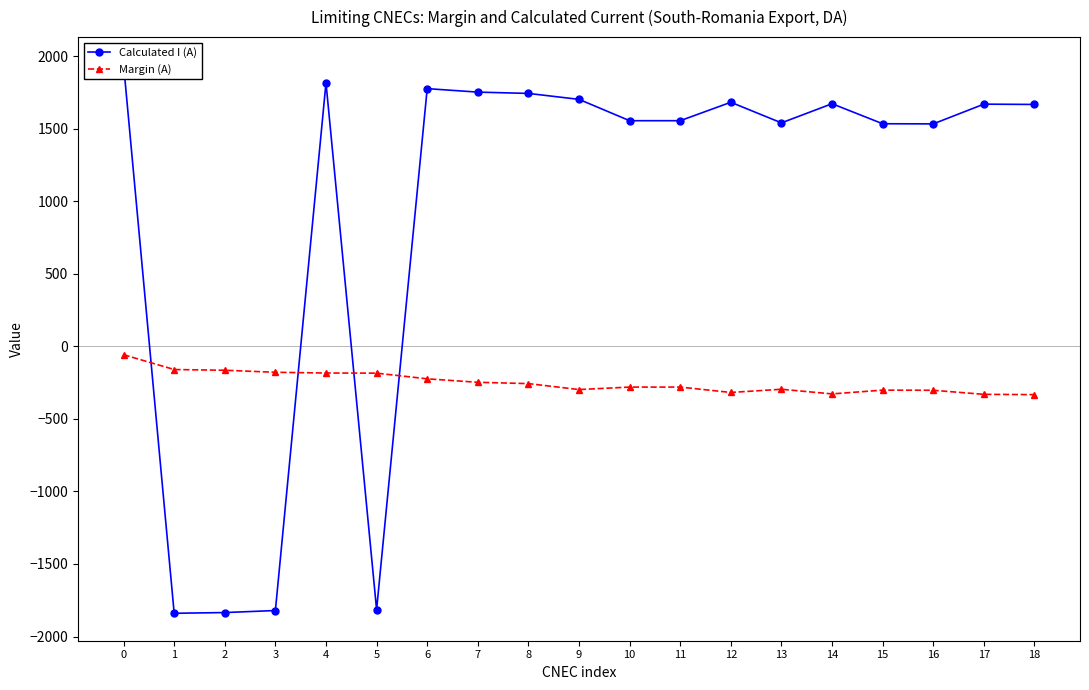

How many intersections are there between Margin (A) and Calculated I (A)?

4